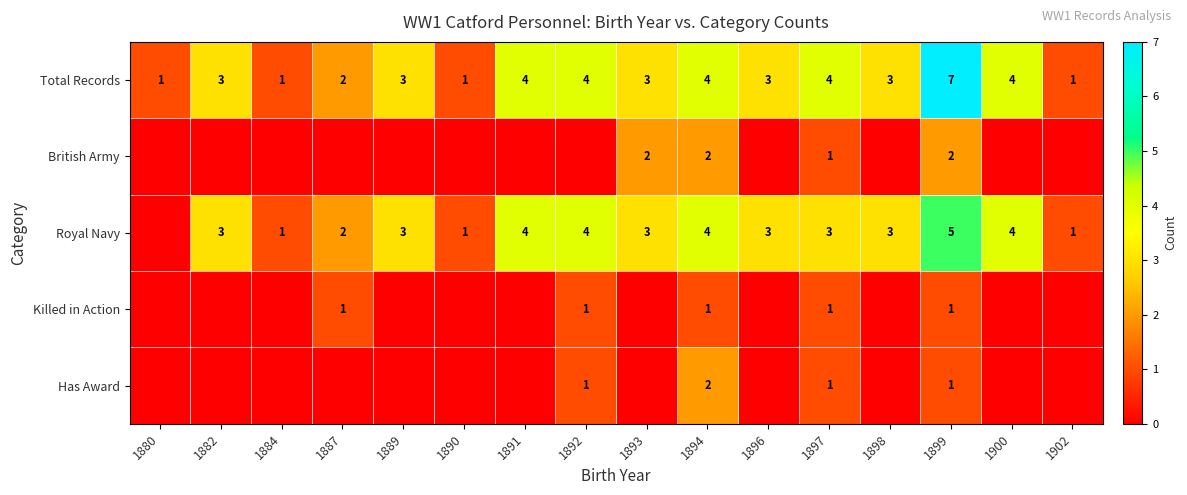

What is the spread (max minus min) of values at 1880?

1